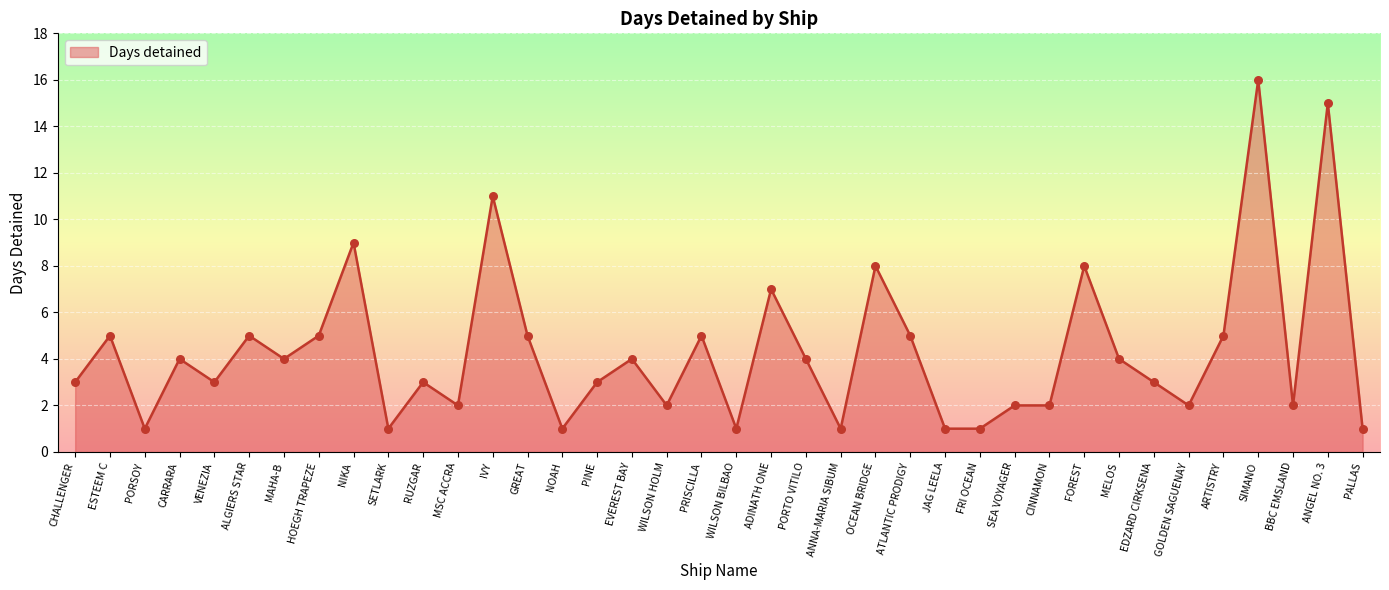

What is the ratio of the value at SIMANO to the value at ESTEEM C?

3.2